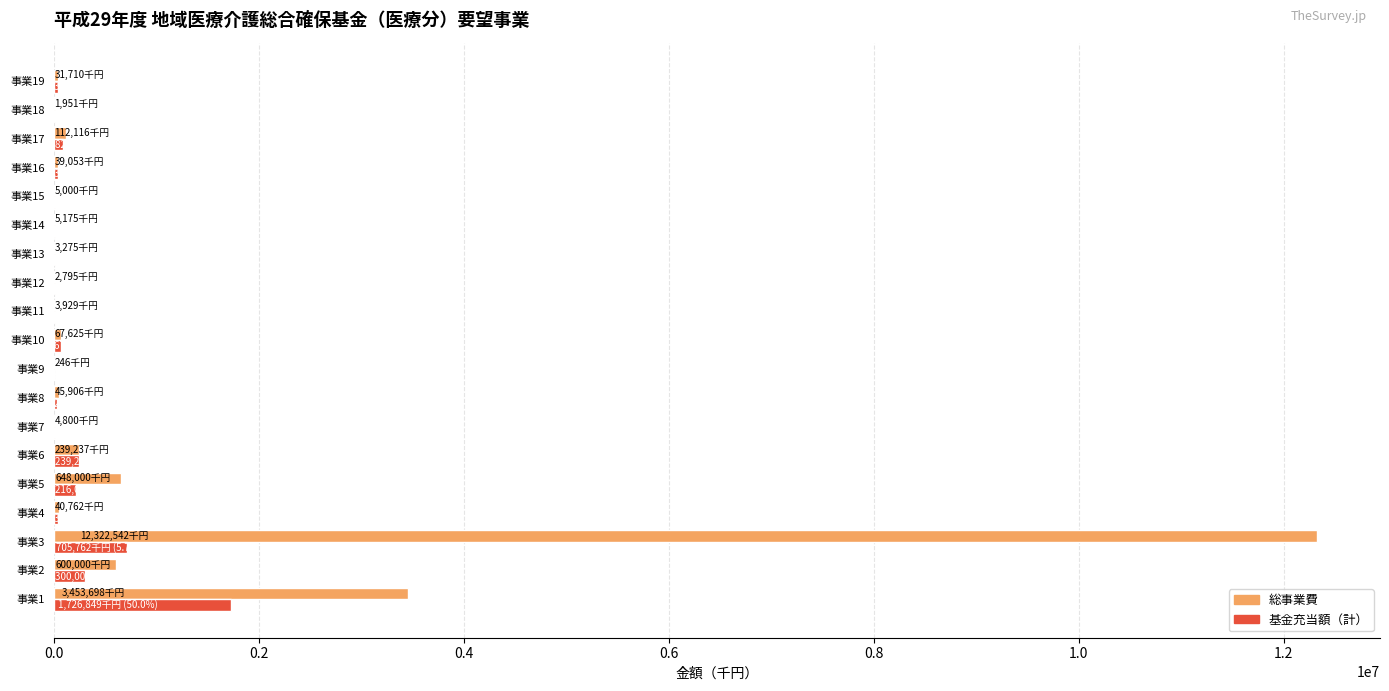

At which label is 総事業費 closest to 6161394?

事業1